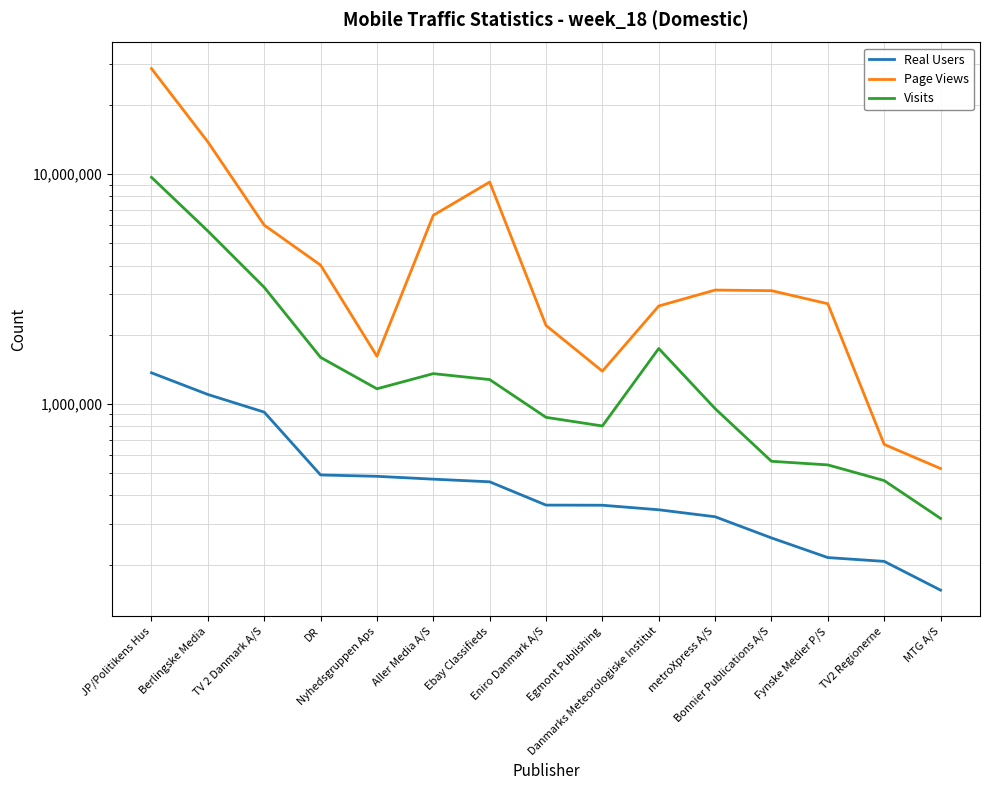

True or false: Visits has a value of 9679669 at JP/Politikens Hus.

True